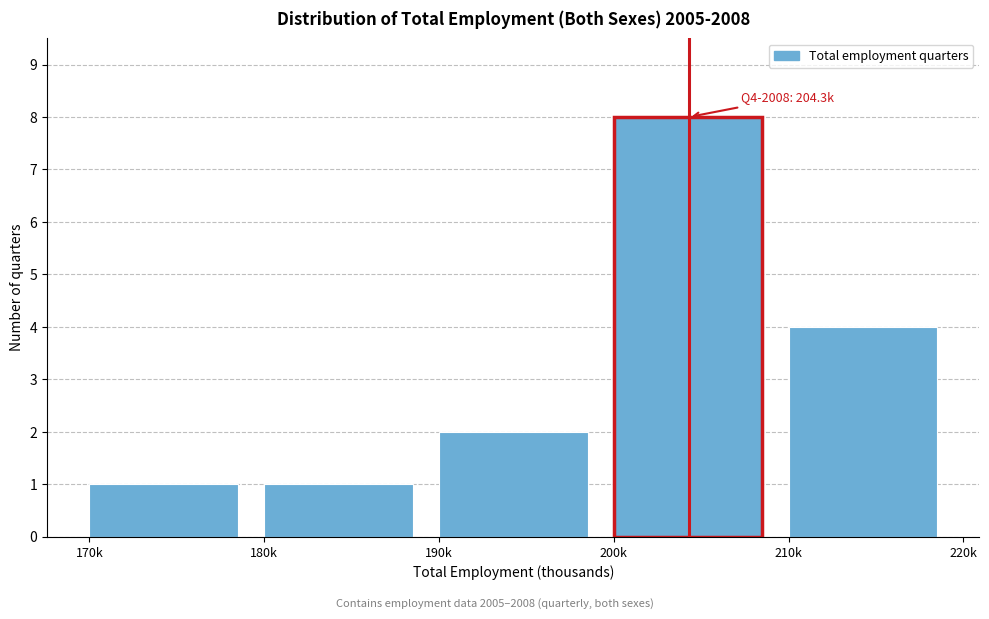

Reading left to right, transcribe all the data shown in this chart.

1	1	2	8	4